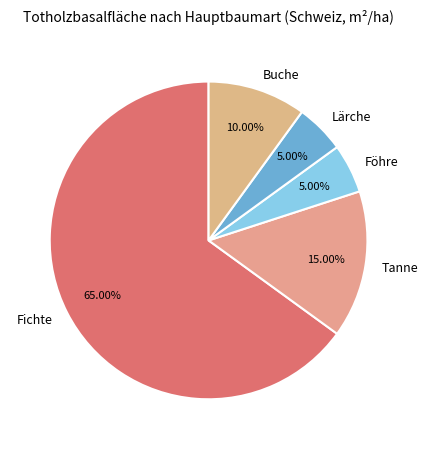

How many segments does this pie chart have?

5